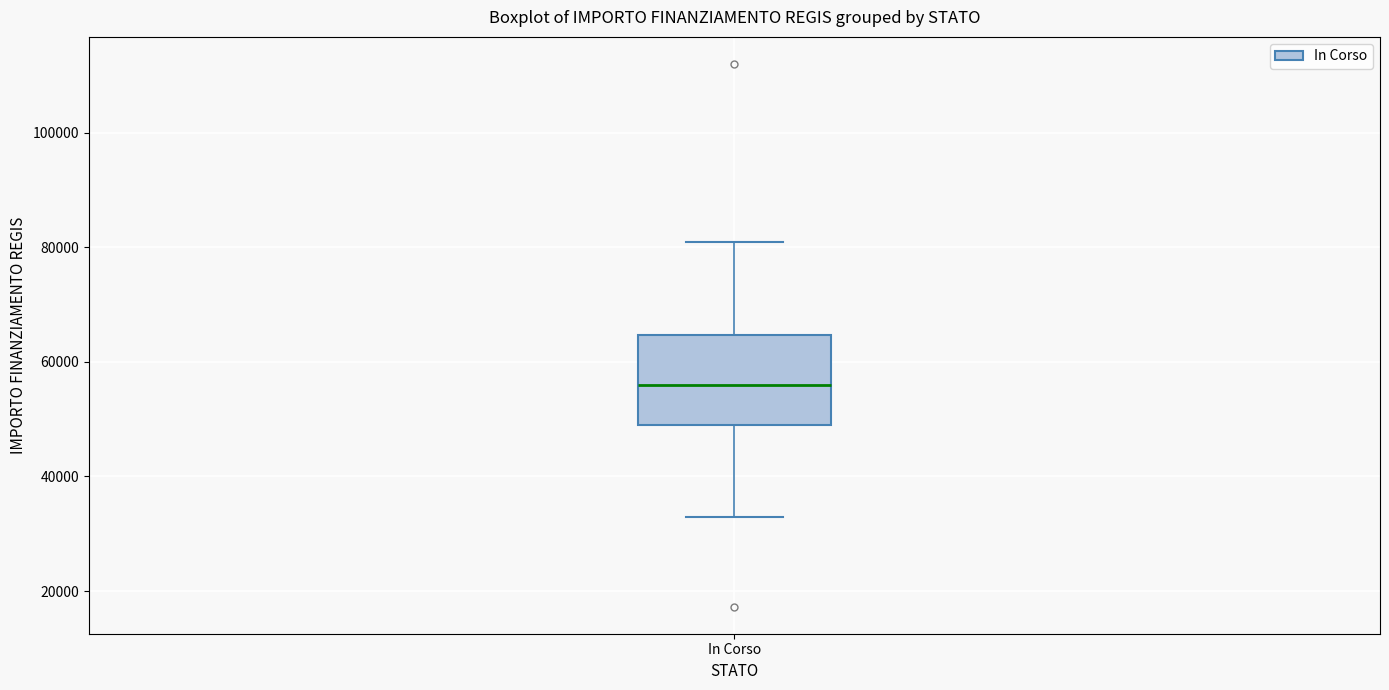

Read this box plot against the y-axis: the position of the median line, the range covered by the box, and the ends of both whiskers. The values are not printed on the chart, so give them approximately, as read against the axis.

median 56000, box 50000 to 64000, whiskers 32000 to 80000